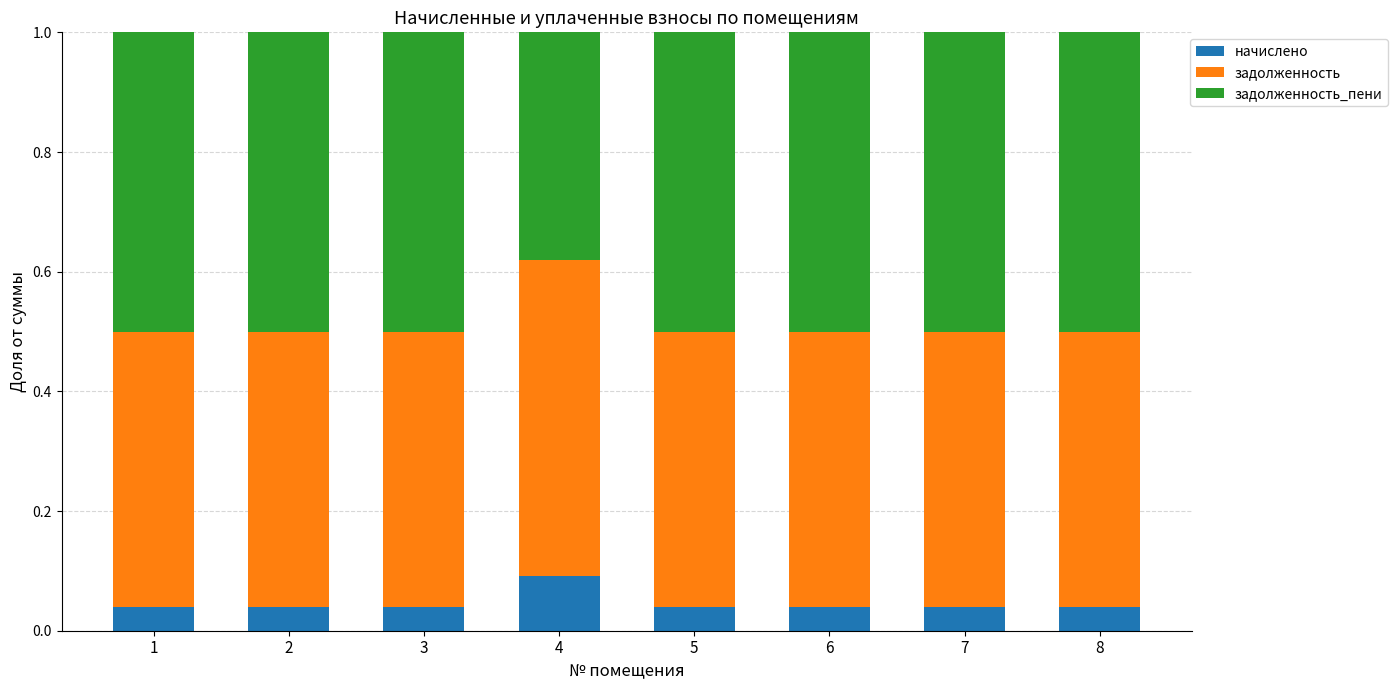

What is the total value across all series at 2?

1.0